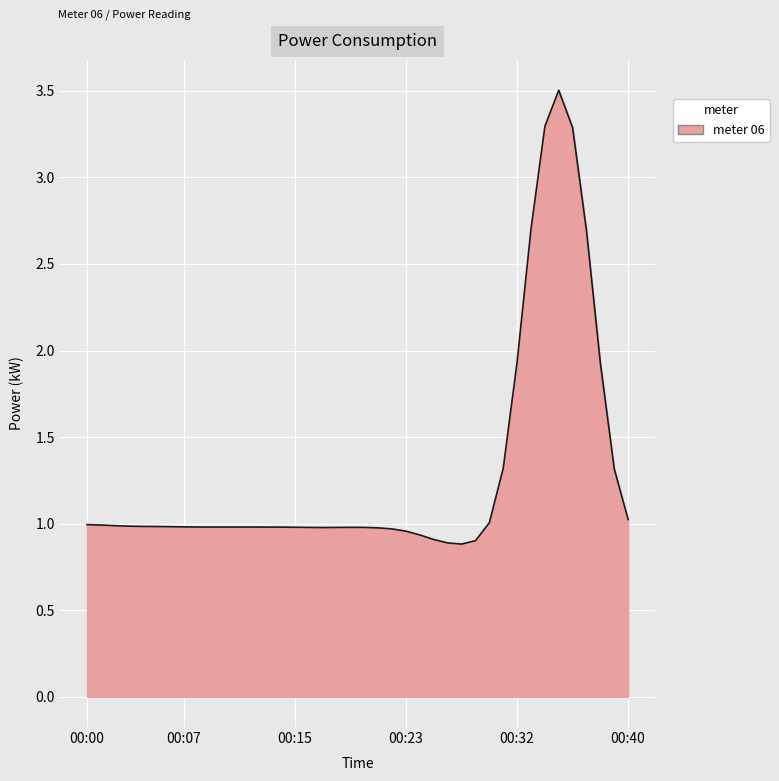

What is the greatest value displayed?

3.5